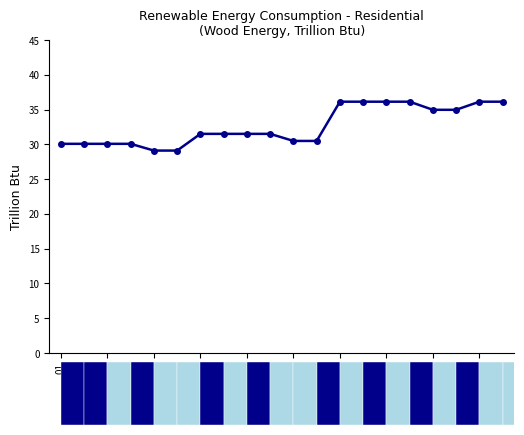

How many data points are above 31?

12